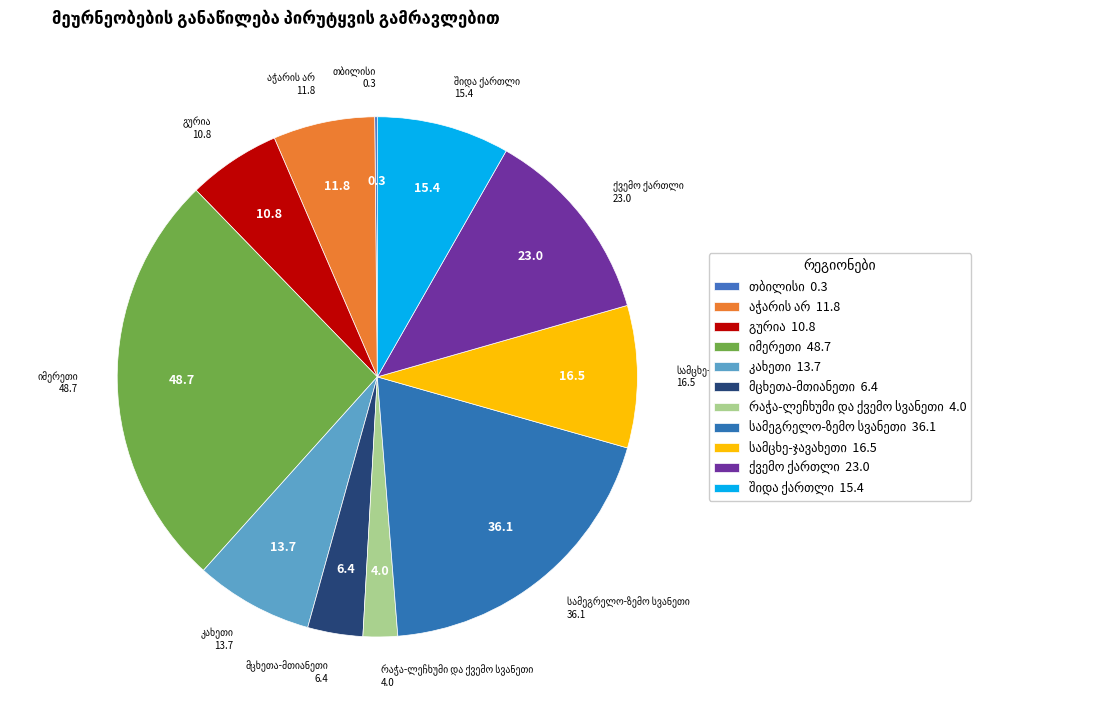

Is there any slice that represents more than half of the pie?

No